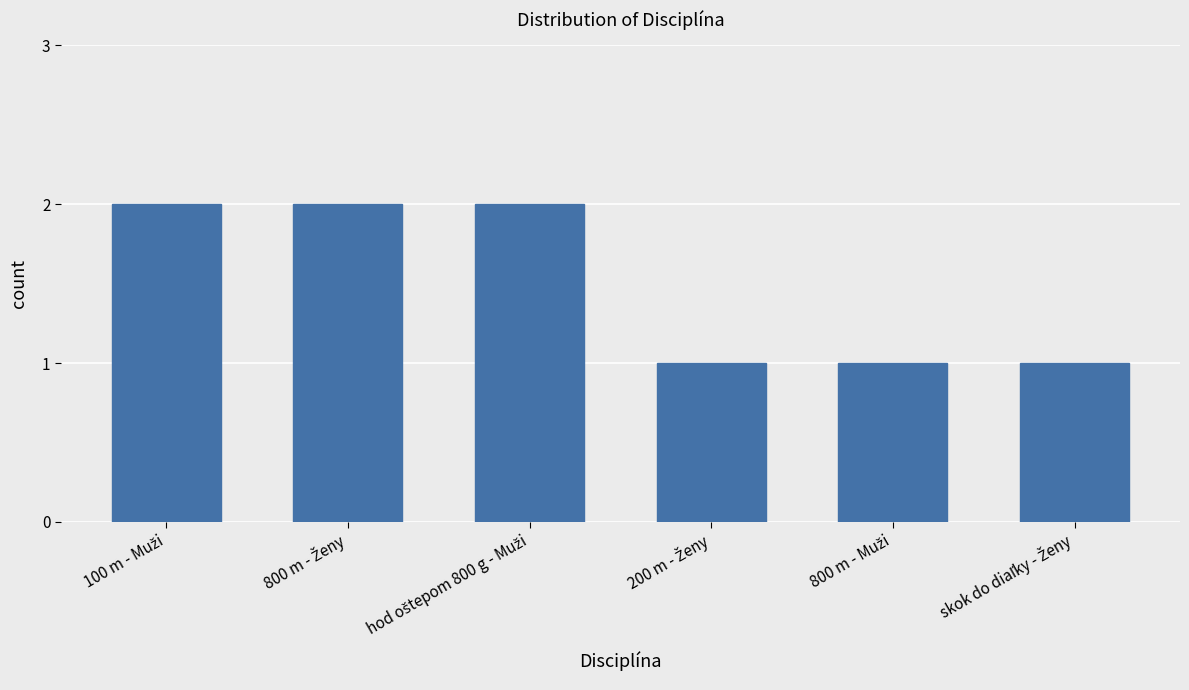

Reading right to left, what are all the values shown in this chart?

1	1	1	2	2	2